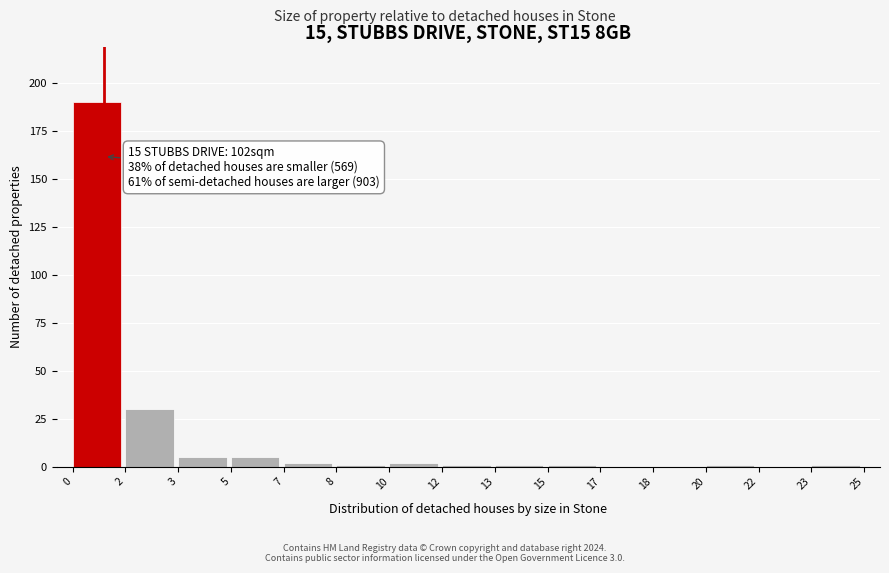

Reading right to left, transcribe all the data shown in this chart.

23=1	22=0	20=1	18=0	17=0	15=1	13=1	12=1	10=2	8=1	7=2	5=5	3=5	2=30	0=190